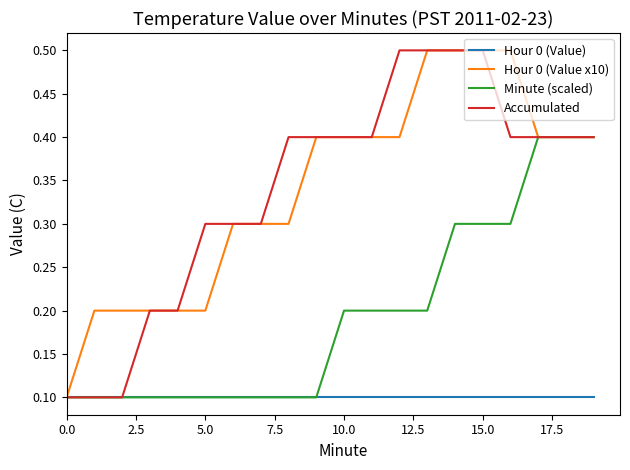

What is the highest value of the Hour 0 (Value x10) series?

0.5